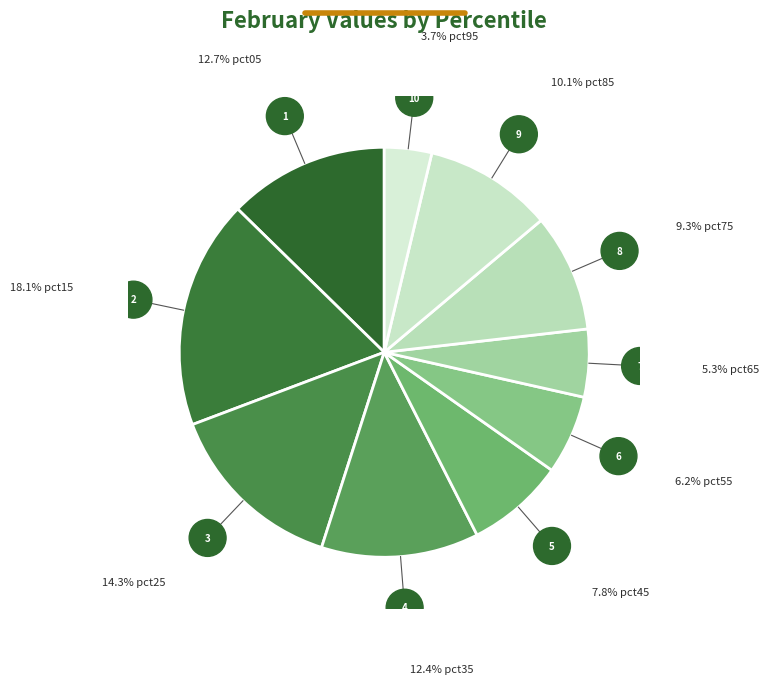

How many slices are in this pie chart?

10